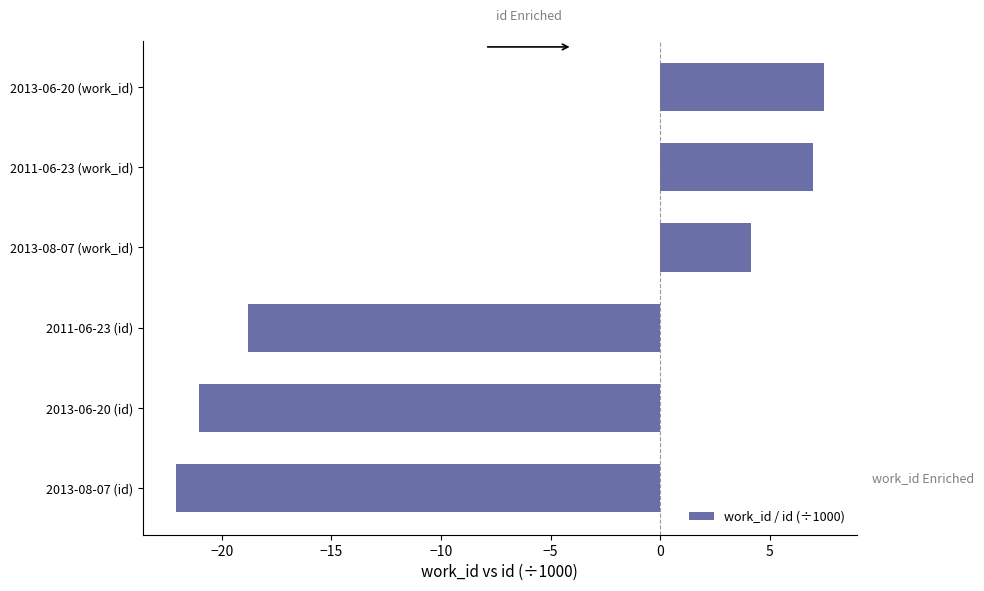

Approximately how many times larger is the value at 2013-08-07 (work_id) compared to 2011-06-23 (work_id)?

0.6